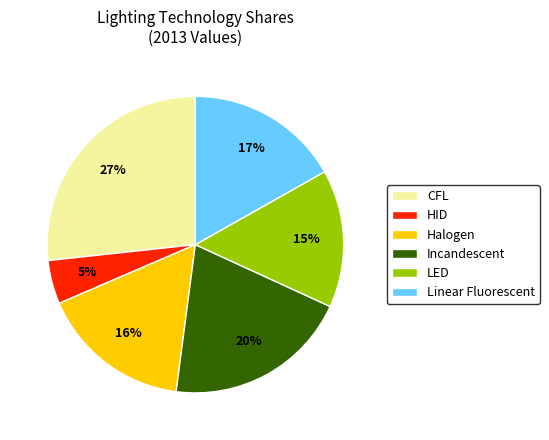

What percentage is the Incandescent slice, to the nearest percent?

20%